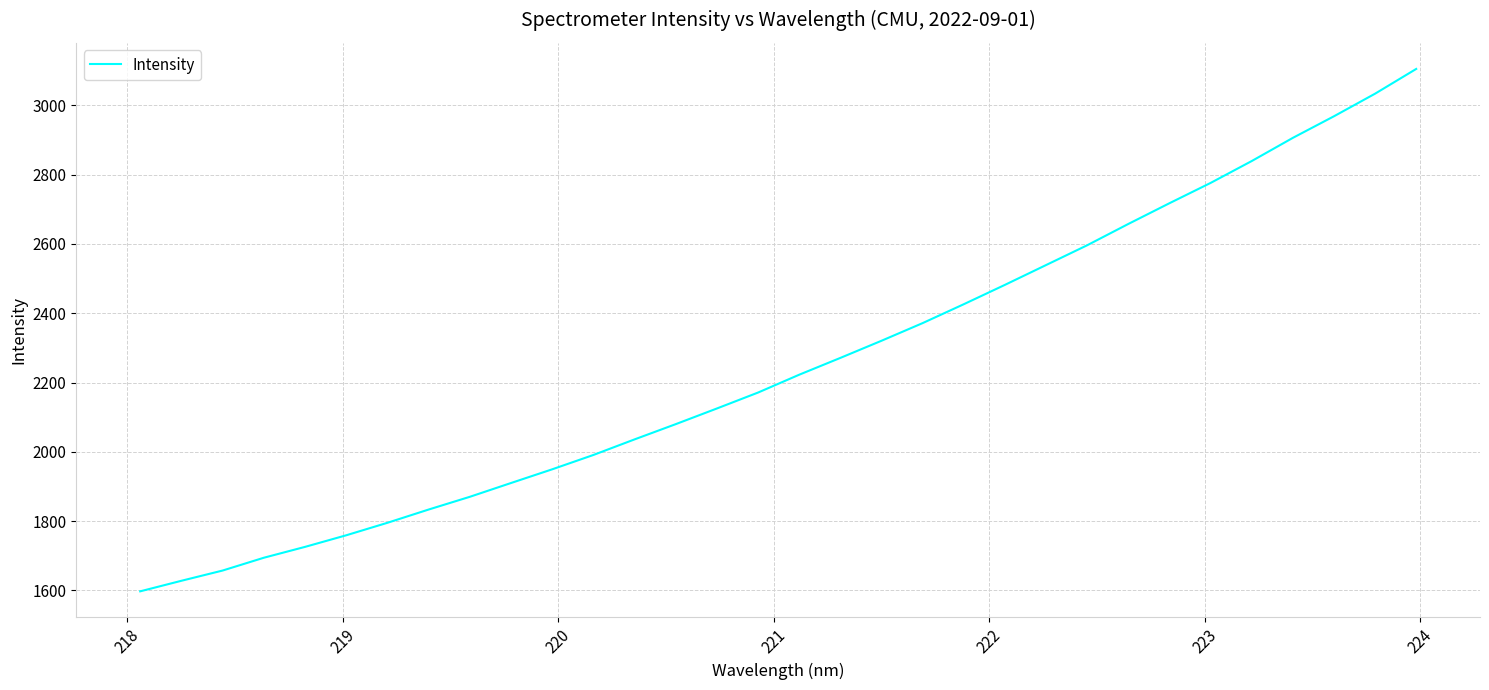

What is the difference between the maximum and minimum values?

1507.5